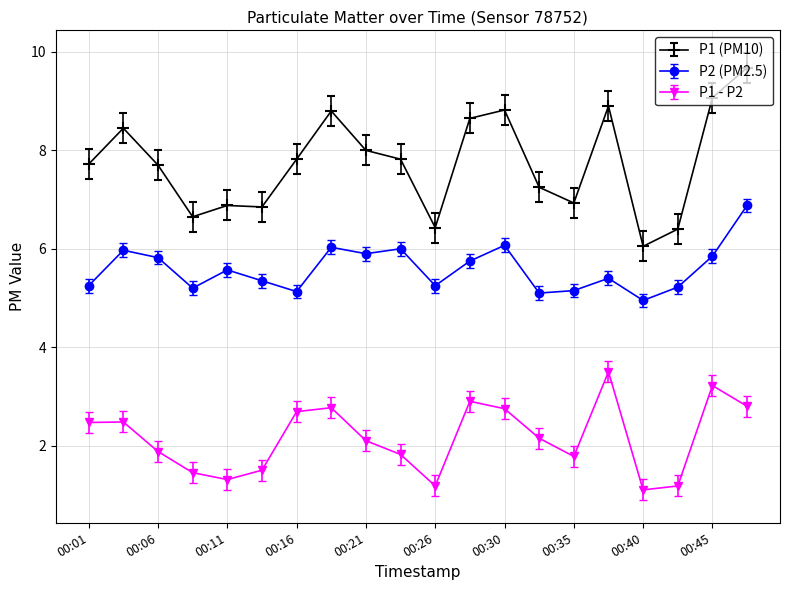

True or false: P2 (PM2.5) and P1 (PM10) cross at least once.

False